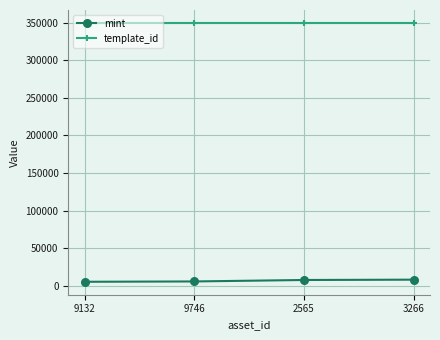

True or false: mint has a value of 7752 at 2565.

True